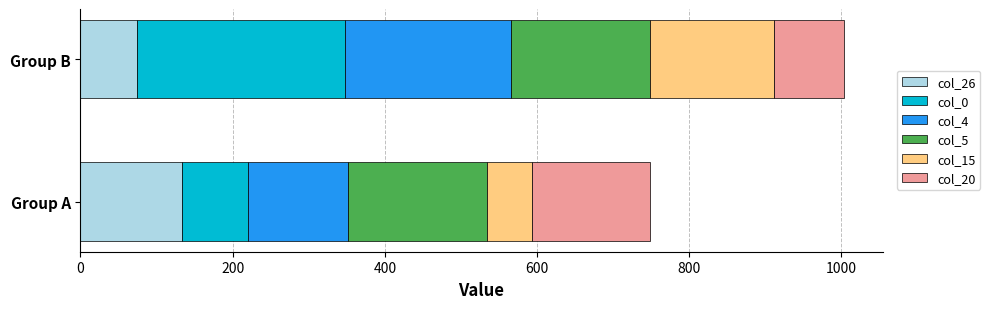

What is the sum of all col_26 values?

207